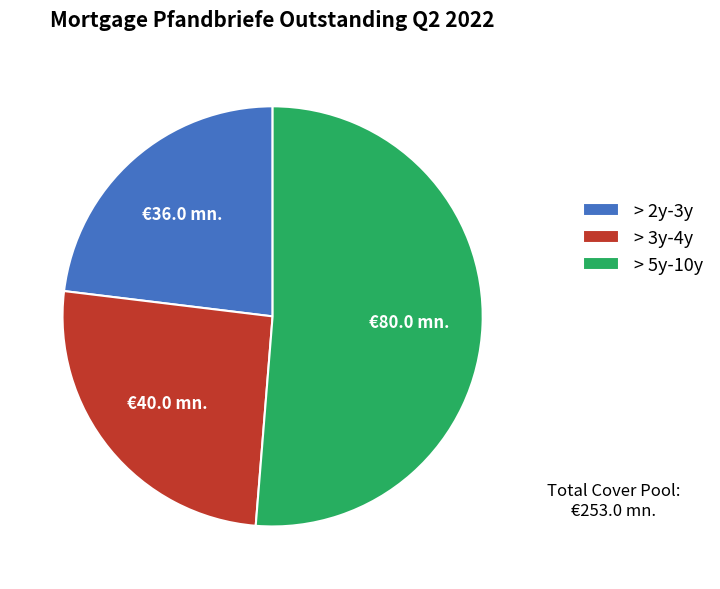

True or false: > 2y-3y accounts for 23% of the total.

True